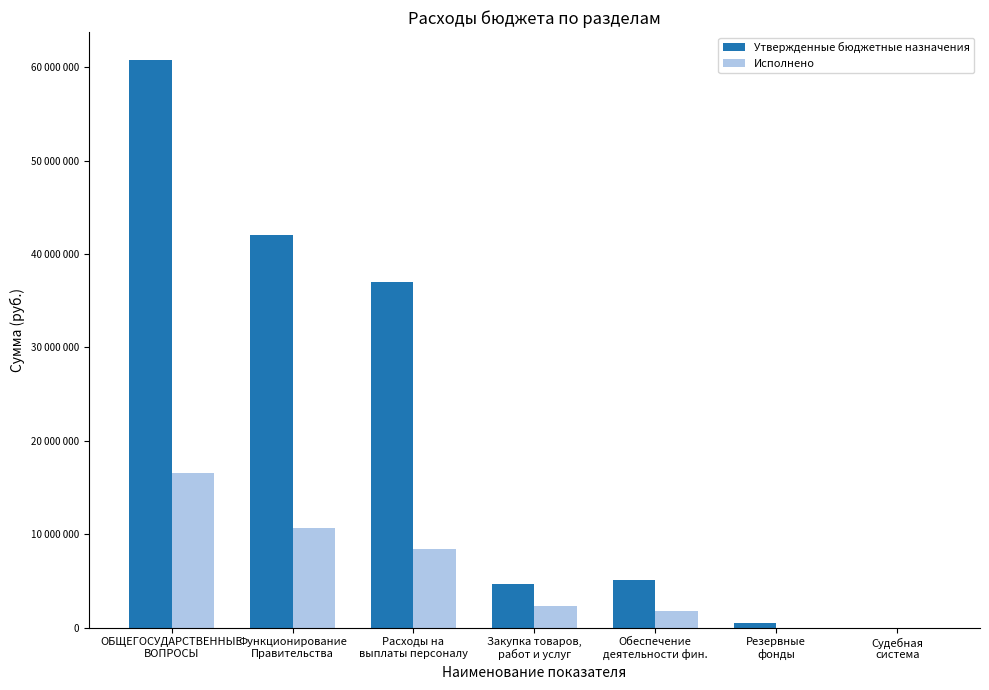

What are all the series names shown in the legend?

Утвержденные бюджетные назначения, Исполнено